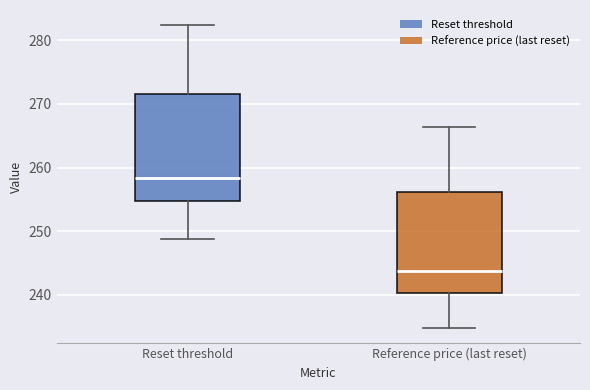

Which box has the lowest median line?

Reference price (last reset)